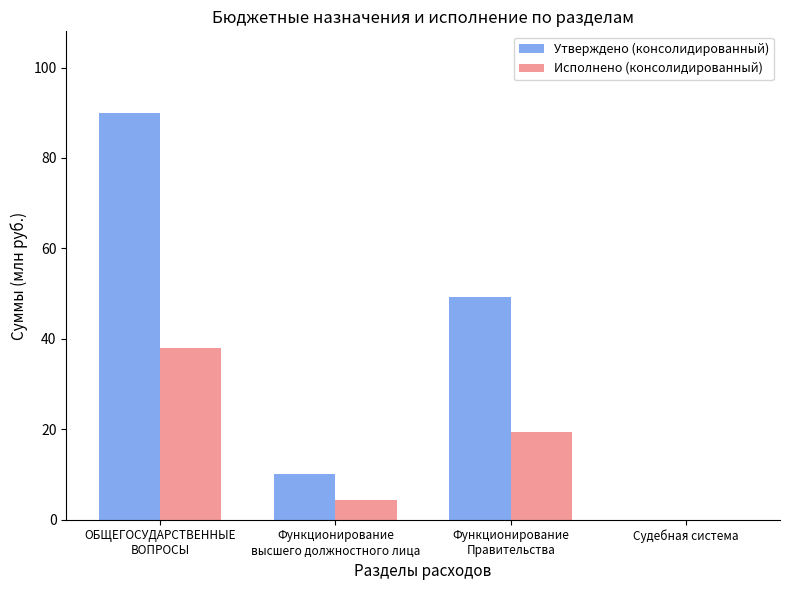

What is the total value across all series at Судебная система?

0.1